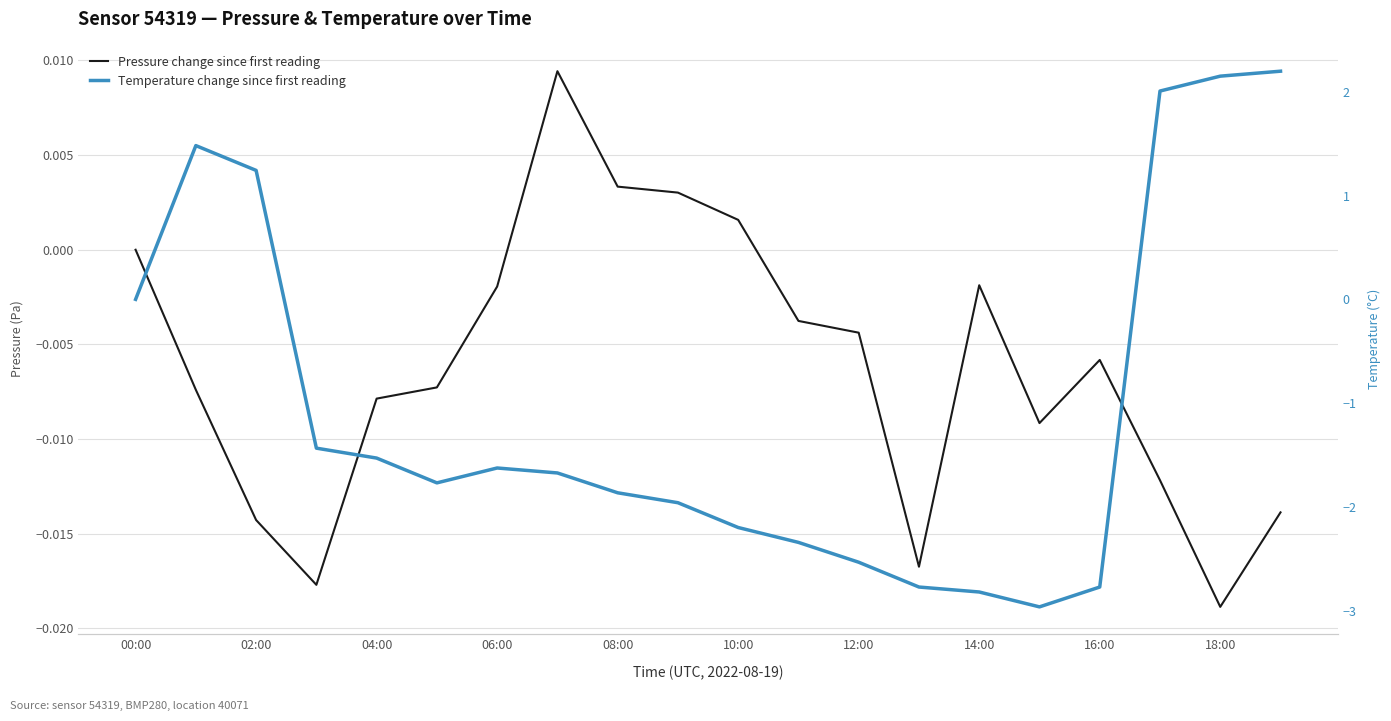

Which series changed the most between 12 and 15?

Temperature change since first reading